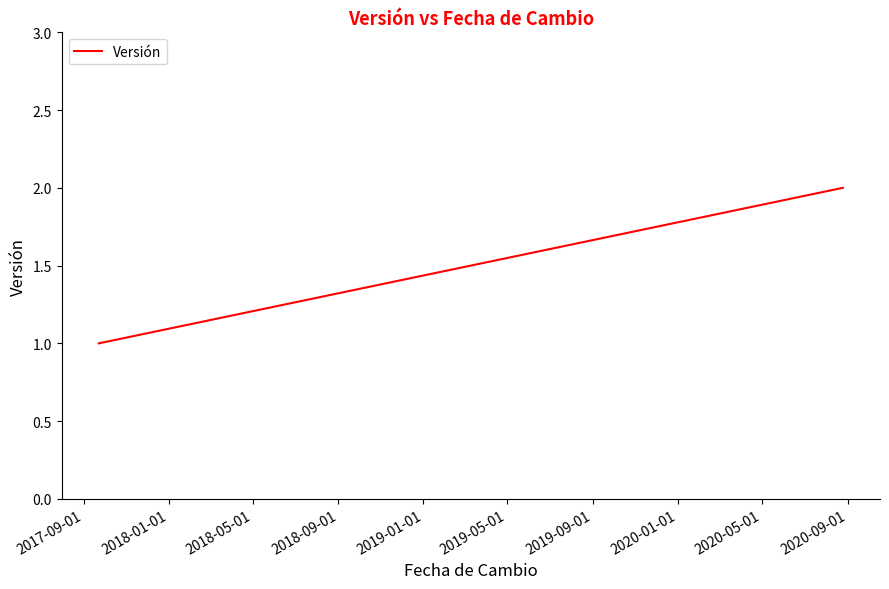

What is the value of the 2nd point from the left?

2